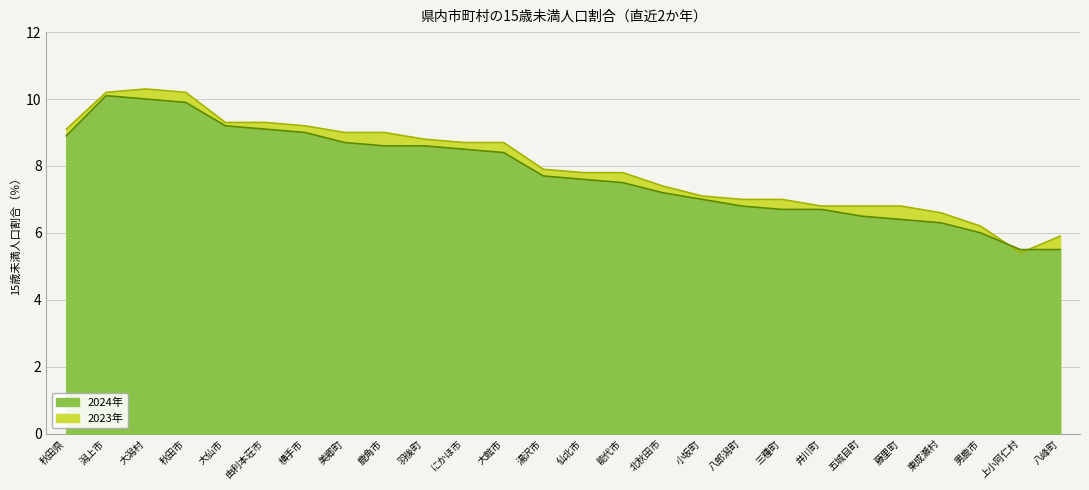

What is the value of the 2023年 point at the 2nd from the left?

10.2